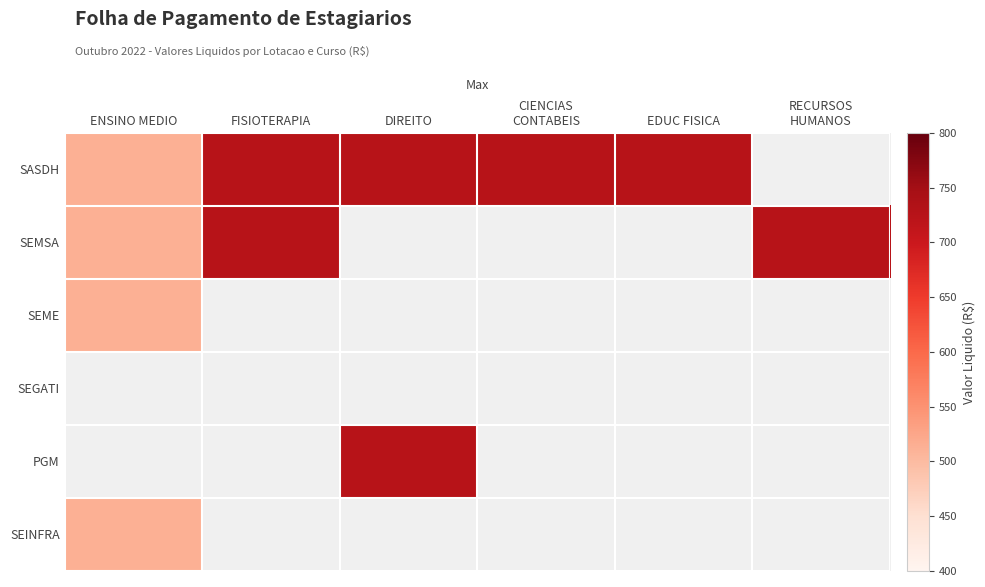

What is the maximum value shown in the chart?

726.0